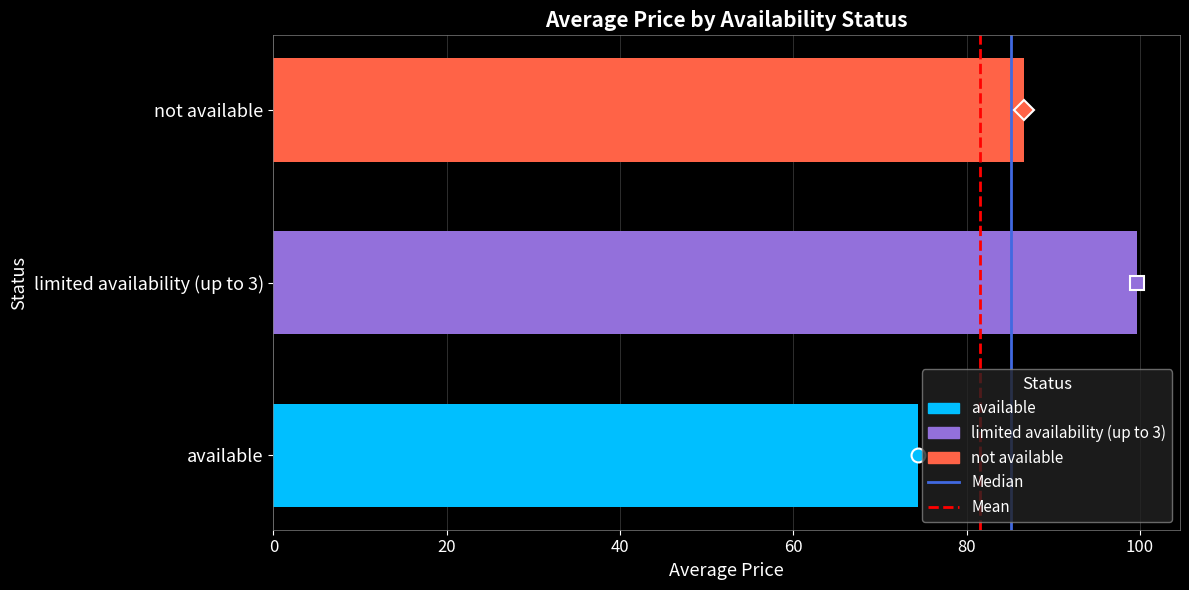

What is the change in value from available to limited availability (up to 3)?

+25.3